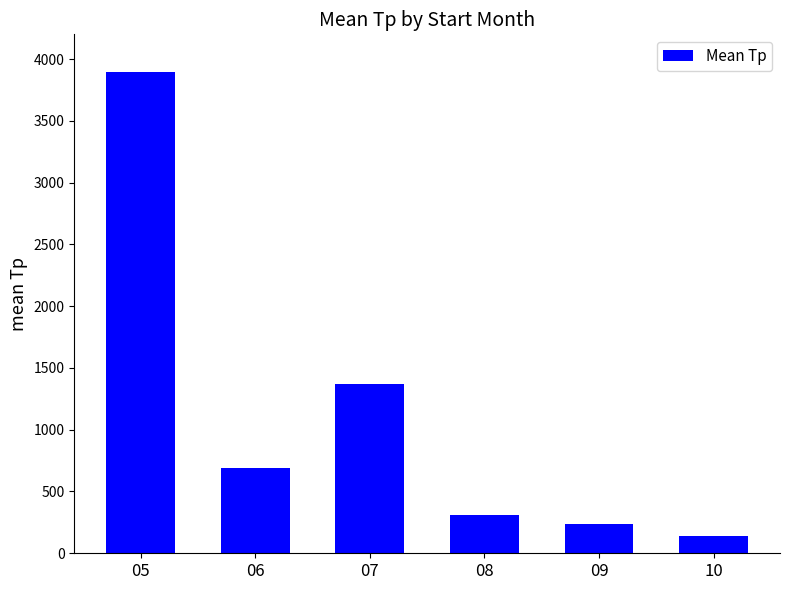

Is it true that the value at 08 is 484.4?

False